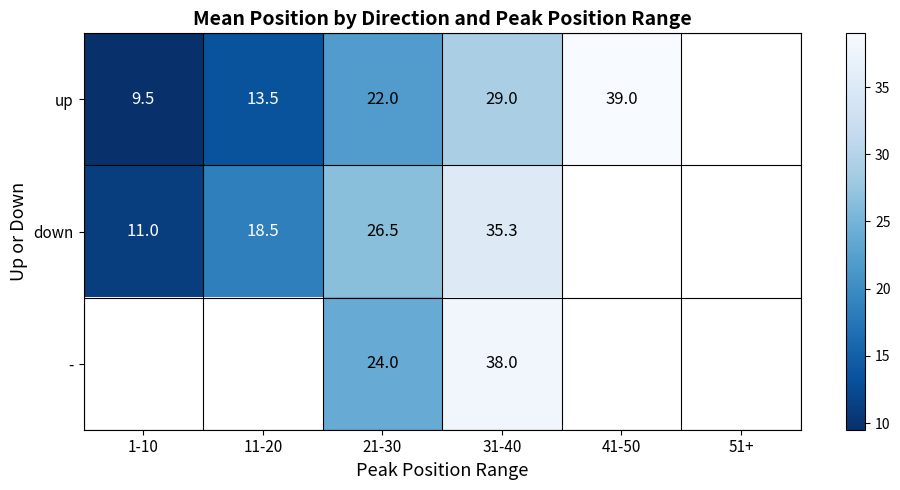

At how many categories does at least one series exceed 37?

2